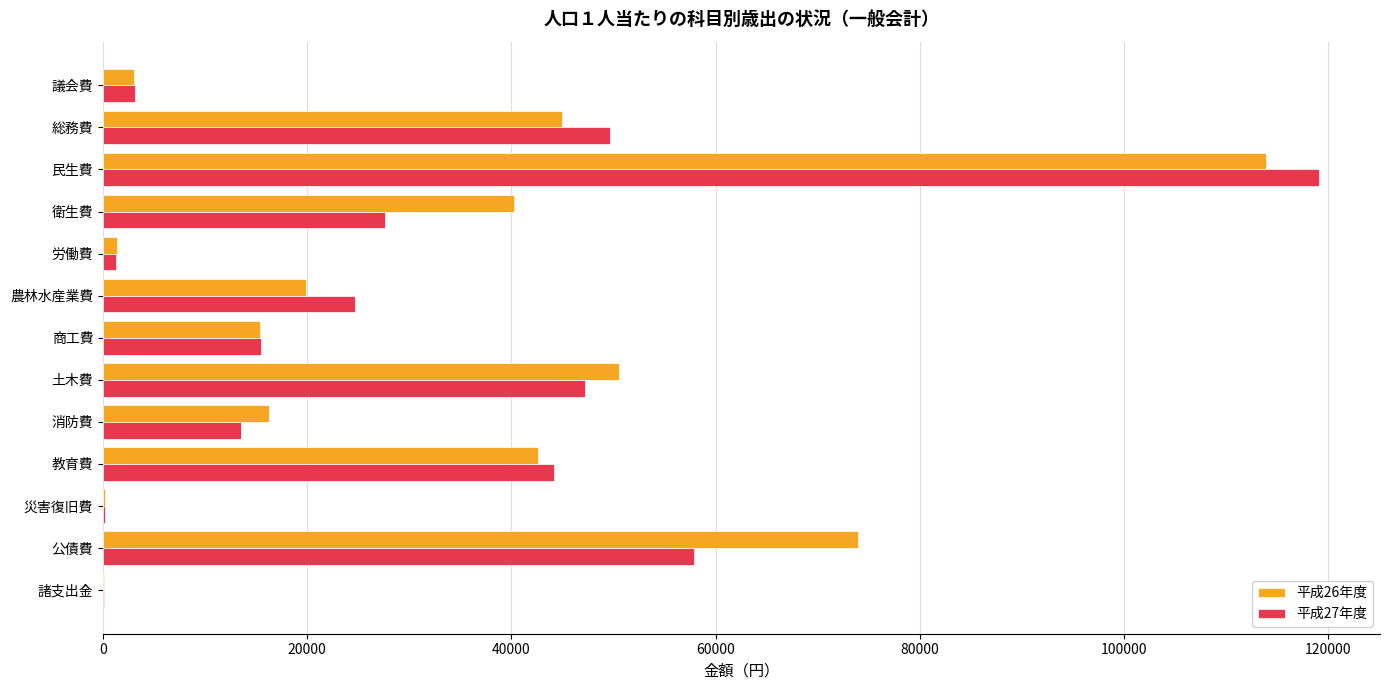

What is the sum of the 平成27年度 values at 農林水産業費 and 商工費?

40136.2